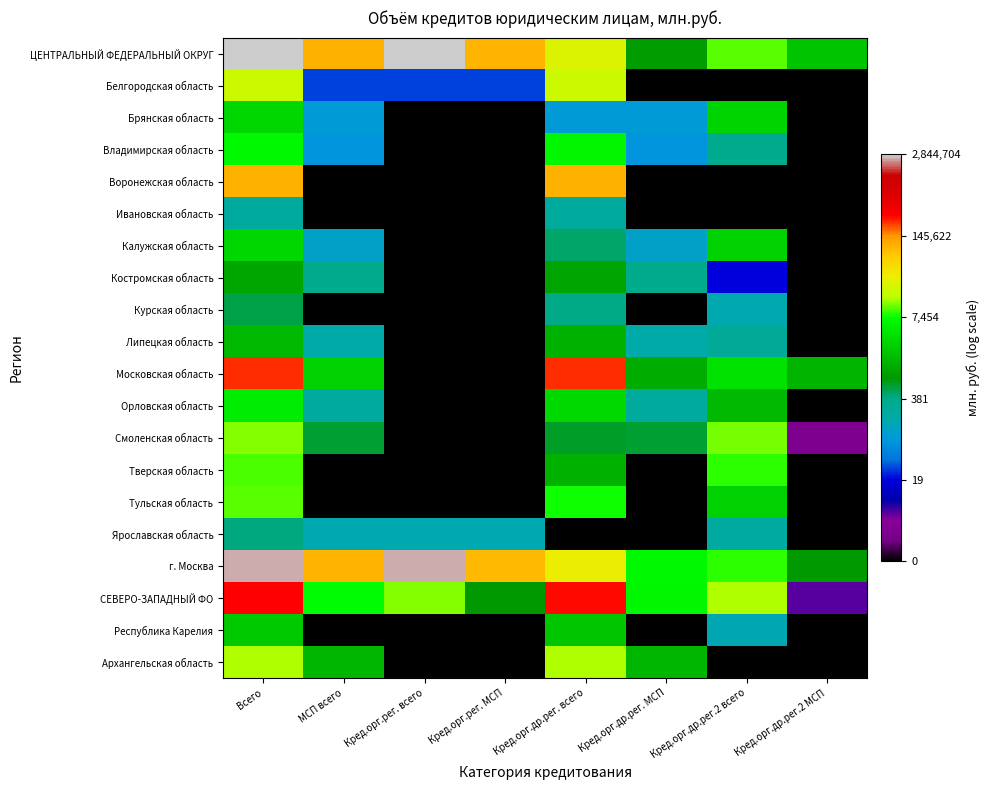

Which category has the highest value across all series?

Всего